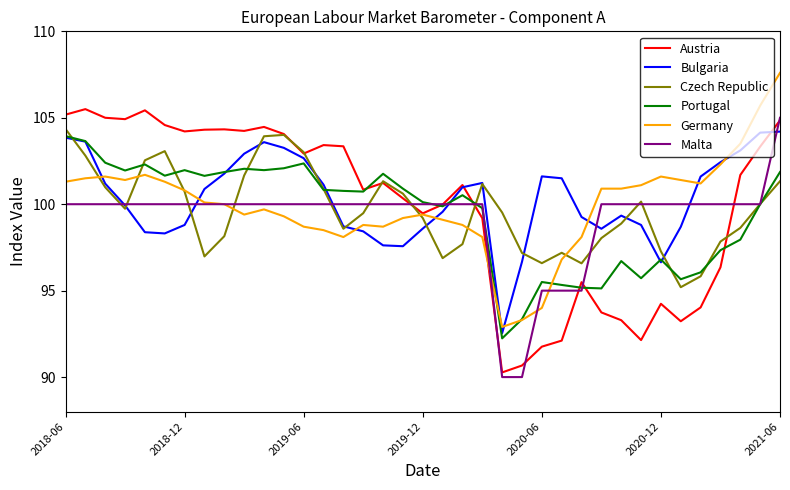

True or false: Austria has more than 2 points higher than both neighbors.

True